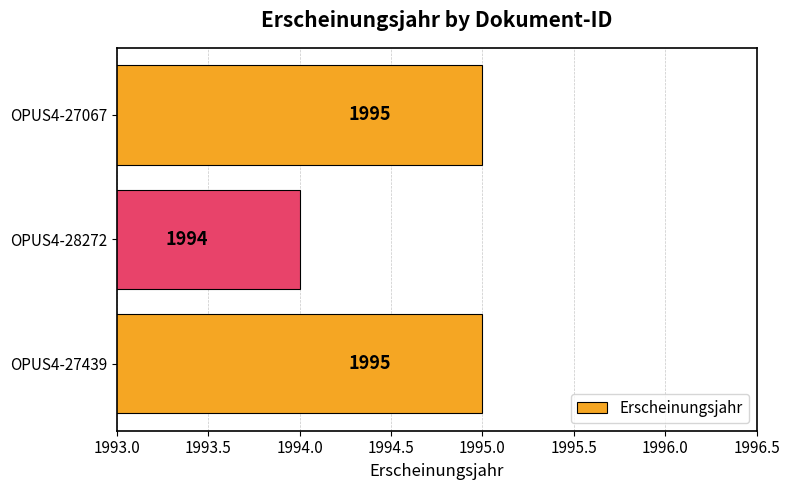

How many bars are there in total?

3